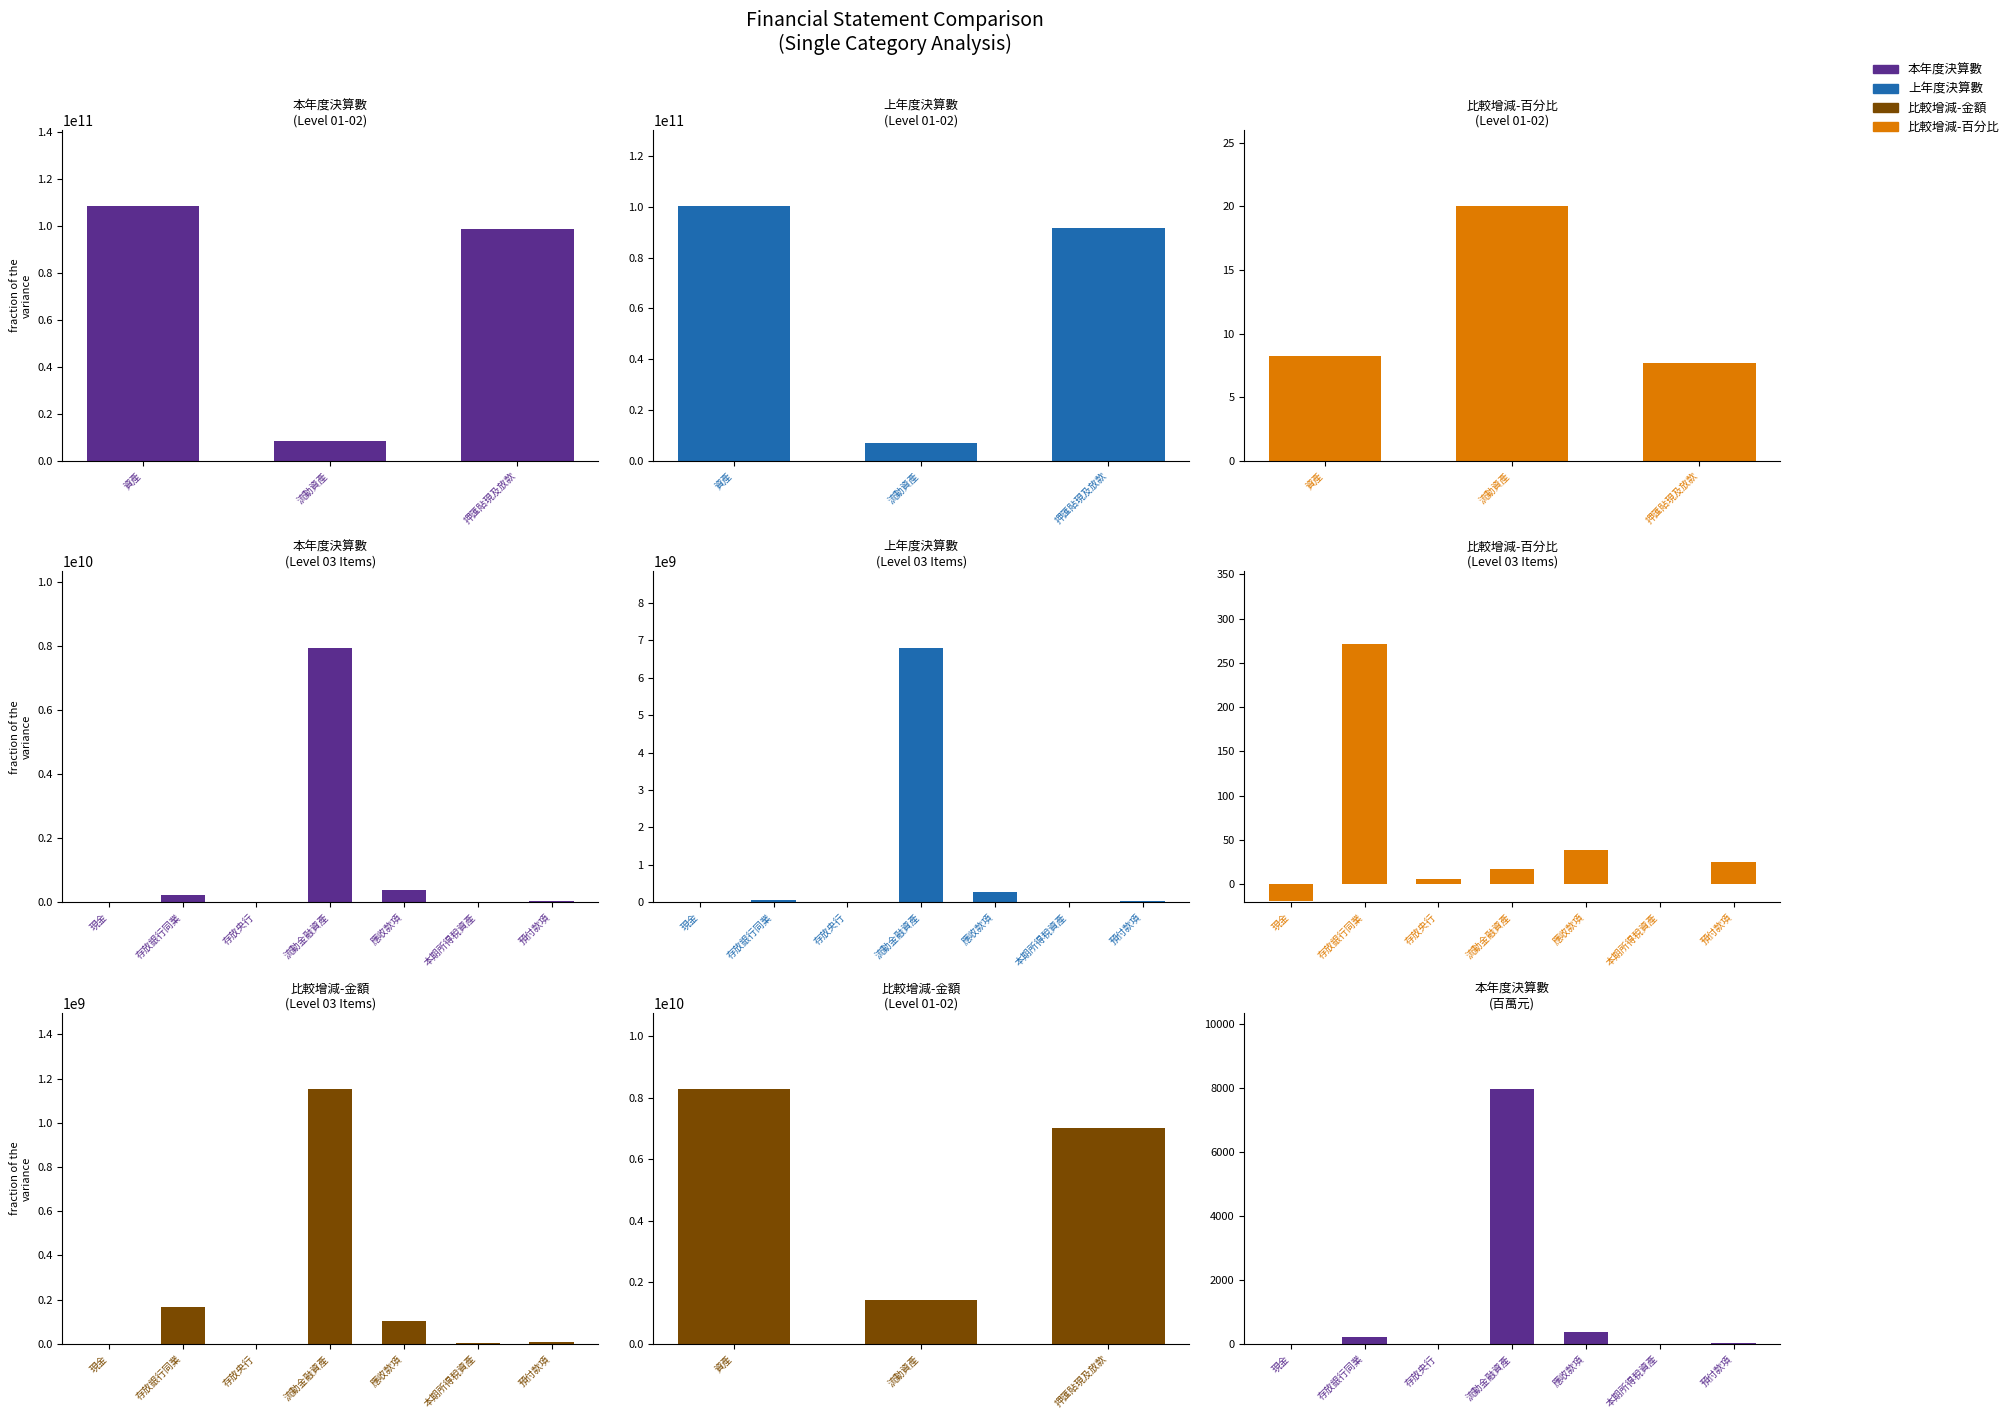

How many values in the 比較增減-金額 series exceed 164872817?

5